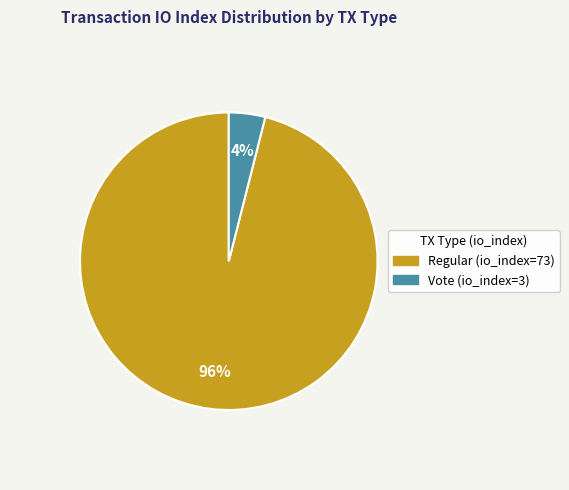

Which slice represents more than half of the pie?

Regular (io_index=73)